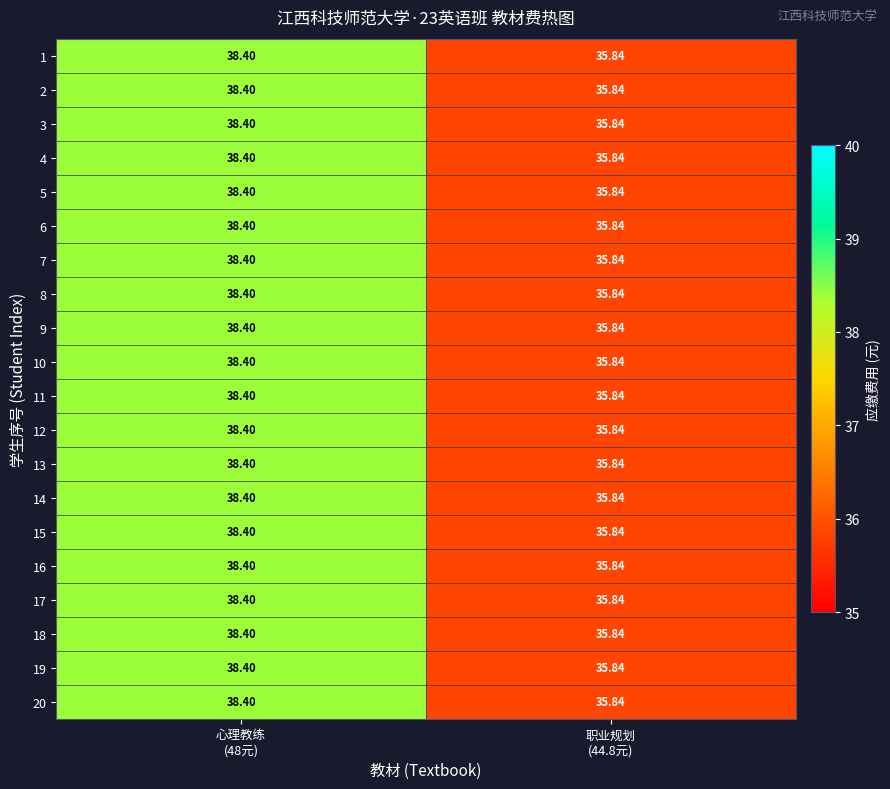

At 职业规划 (44.8元), list the series in order from largest to smallest.

1, 2, 3, 4, 5, 6, 7, 8, 9, 10, 11, 12, 13, 14, 15, 16, 17, 18, 19, 20